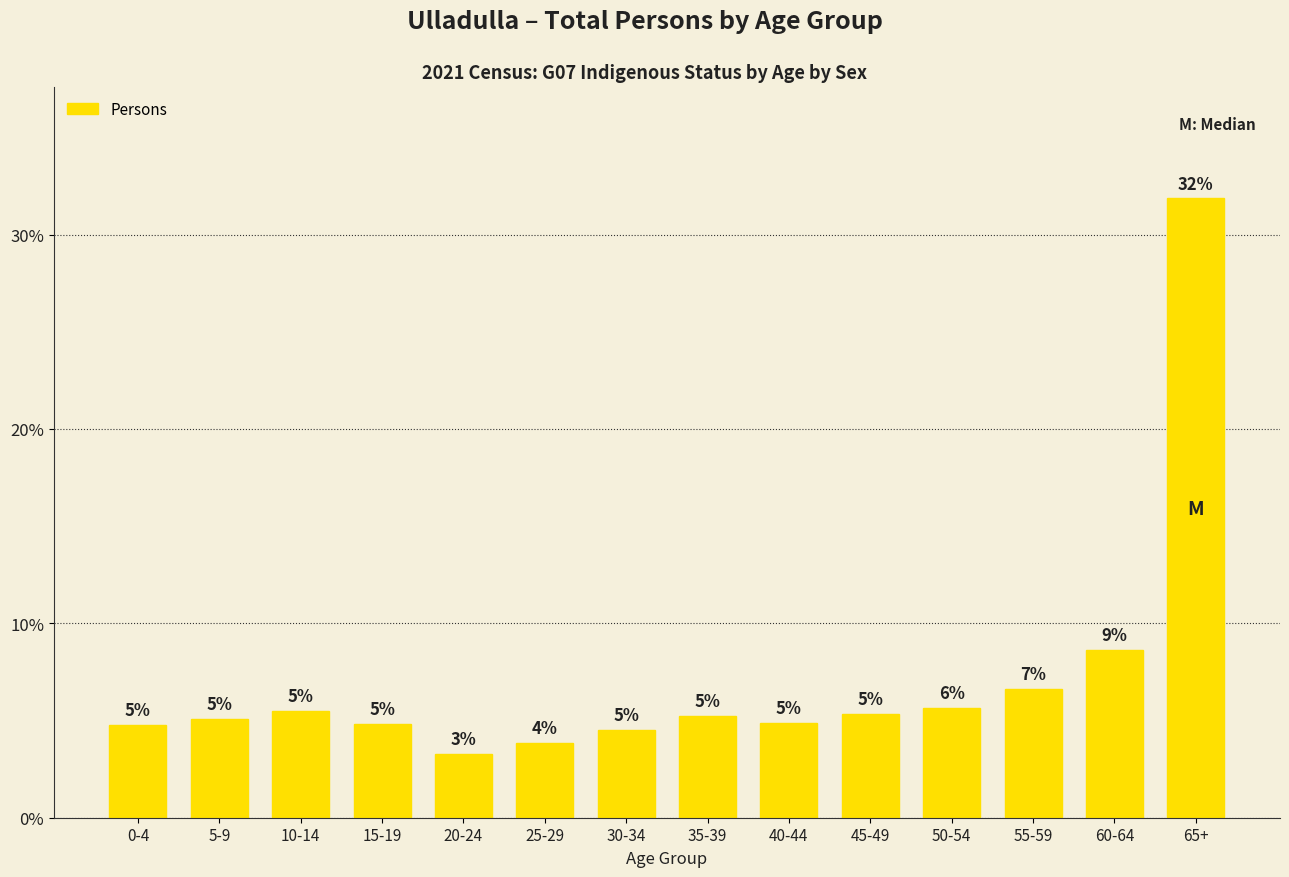

At which category does the chart reach its peak across all series?

65+